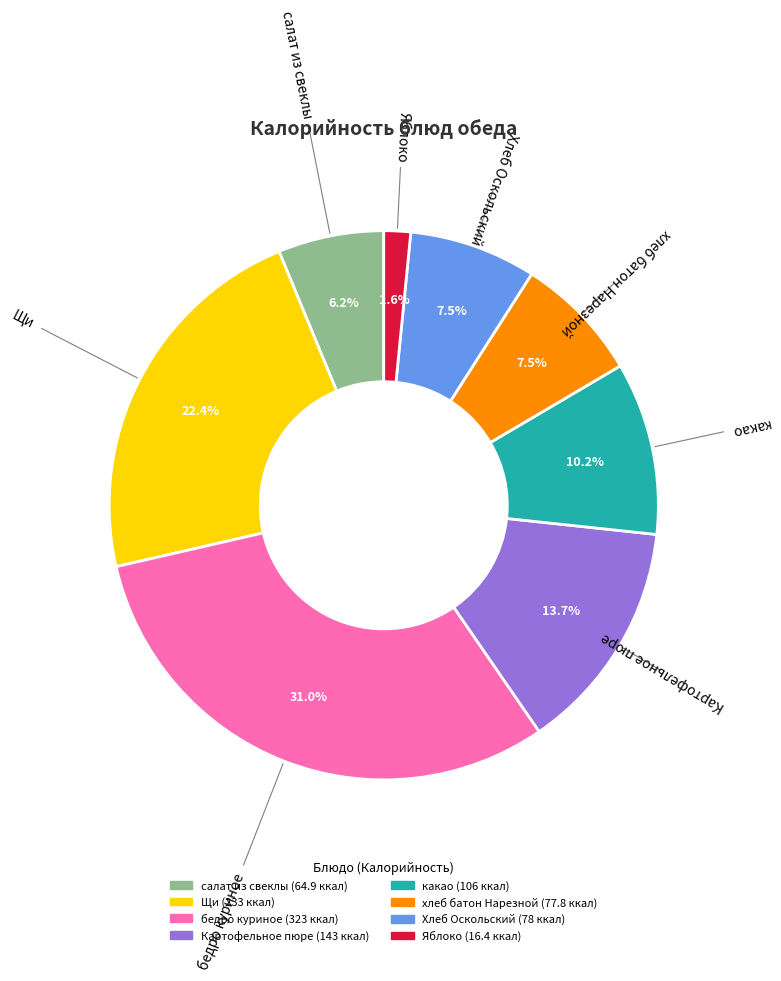

What is the largest slice in the pie chart?

бедро куриное